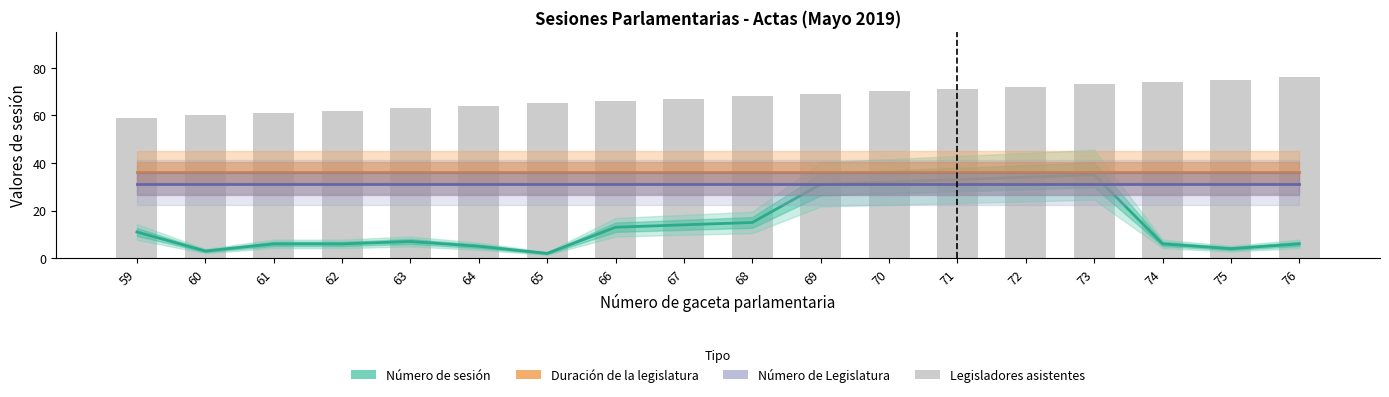

What is the average value of the Número de sesión series?

14.6